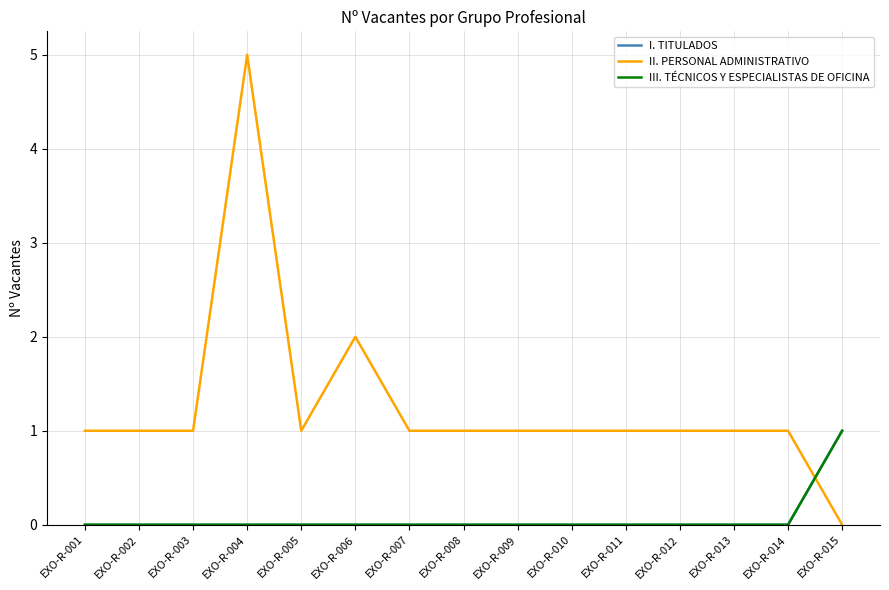

Reading right to left, list all the values displayed in this chart.

I. TITULADOS: 1	0	0	0	0	0	0	0	0	0	0	0	0	0	0
II. PERSONAL ADMINISTRATIVO: 0	1	1	1	1	1	1	1	1	2	1	5	1	1	1
III. TÉCNICOS Y ESPECIALISTAS DE OFICINA: 1	0	0	0	0	0	0	0	0	0	0	0	0	0	0